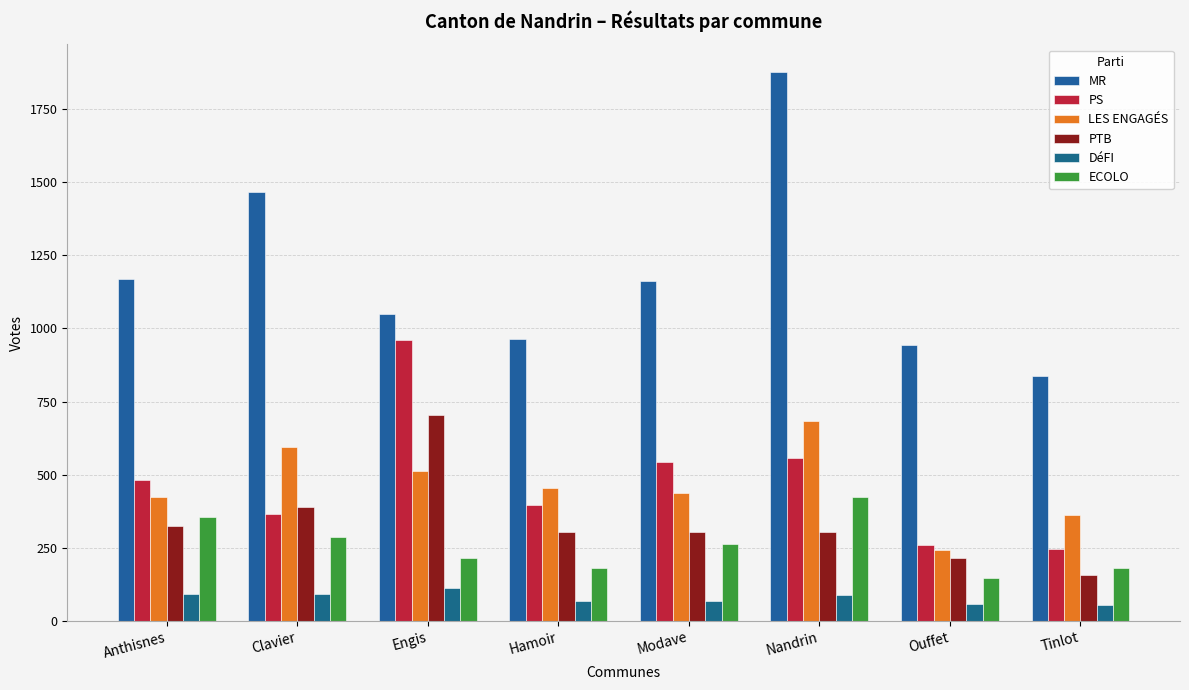

What position from the right is Hamoir?

5